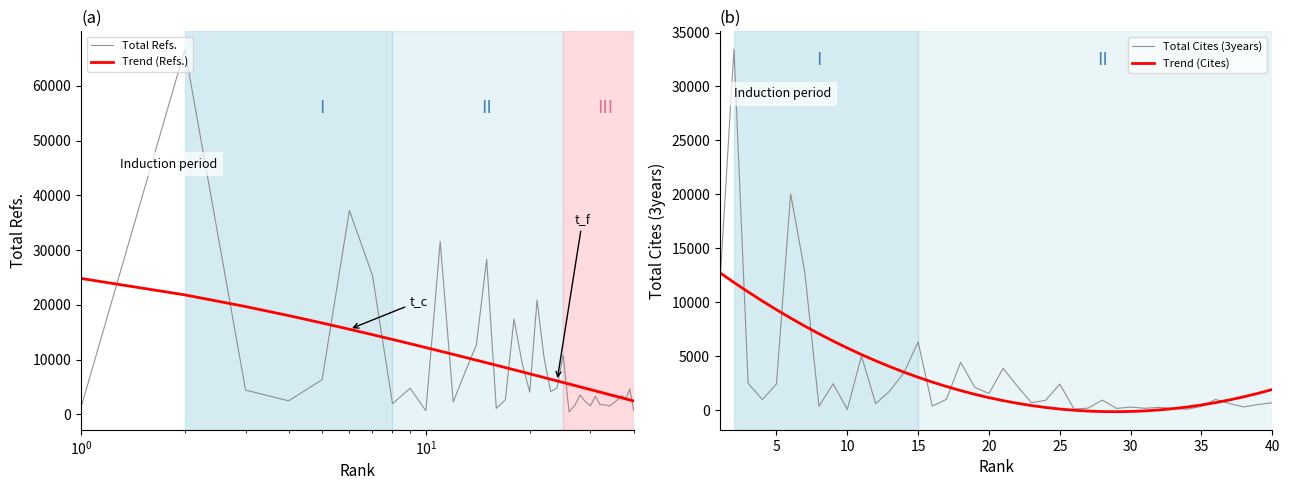

What is the difference between the maximum and minimum values in the Total Cites (3years) series?

33370.0